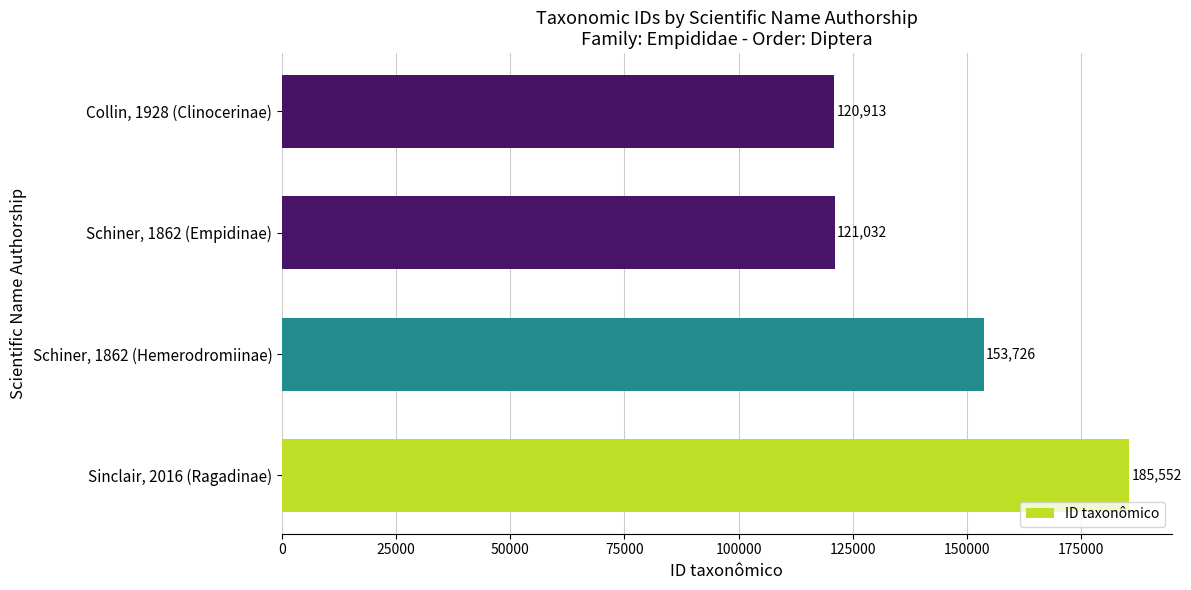

List the labels in order of value, largest first.

Sinclair, 2016 (Ragadinae), Schiner, 1862 (Hemerodromiinae), Schiner, 1862 (Empidinae), Collin, 1928 (Clinocerinae)